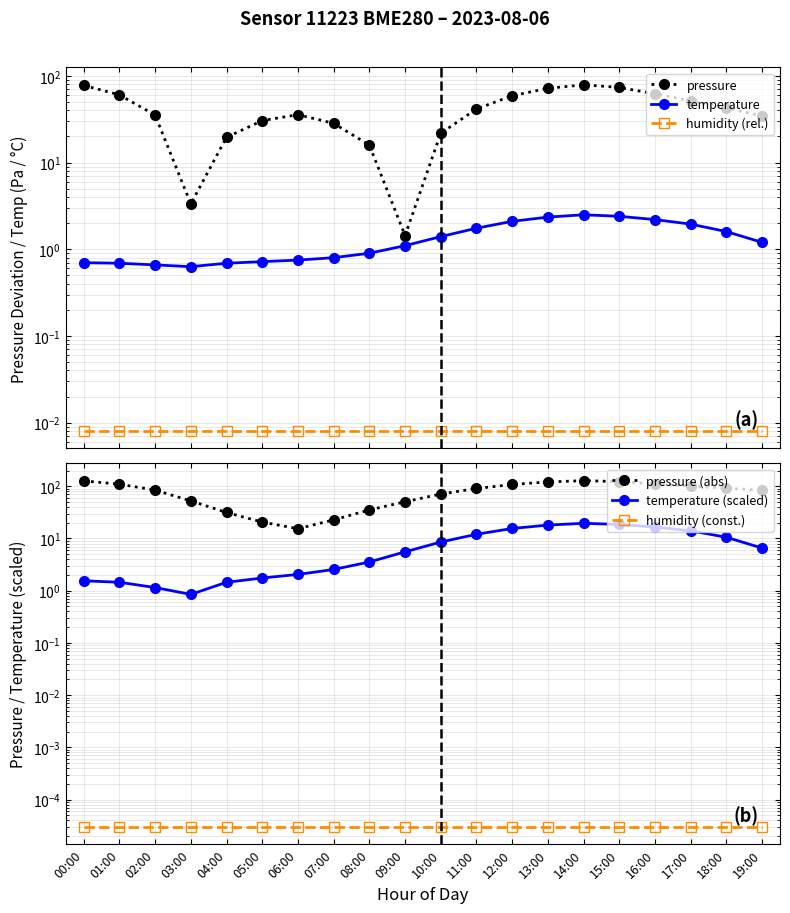

What is the highest value of the temperature series?

2.5